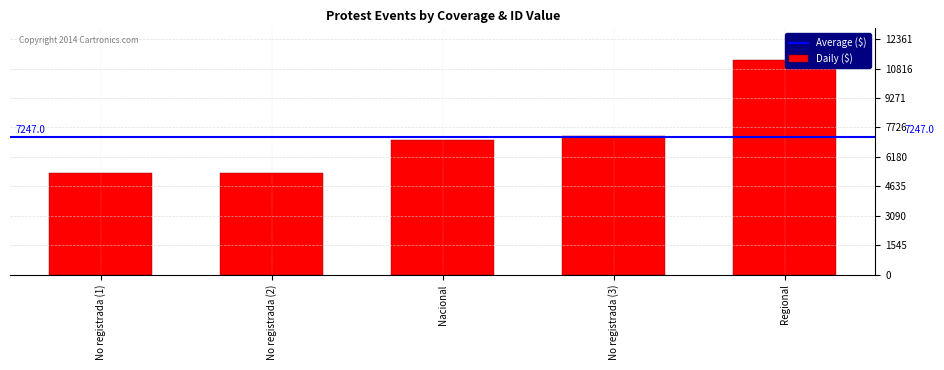

What is the change in value from No registrada (1) to Nacional?

+1726